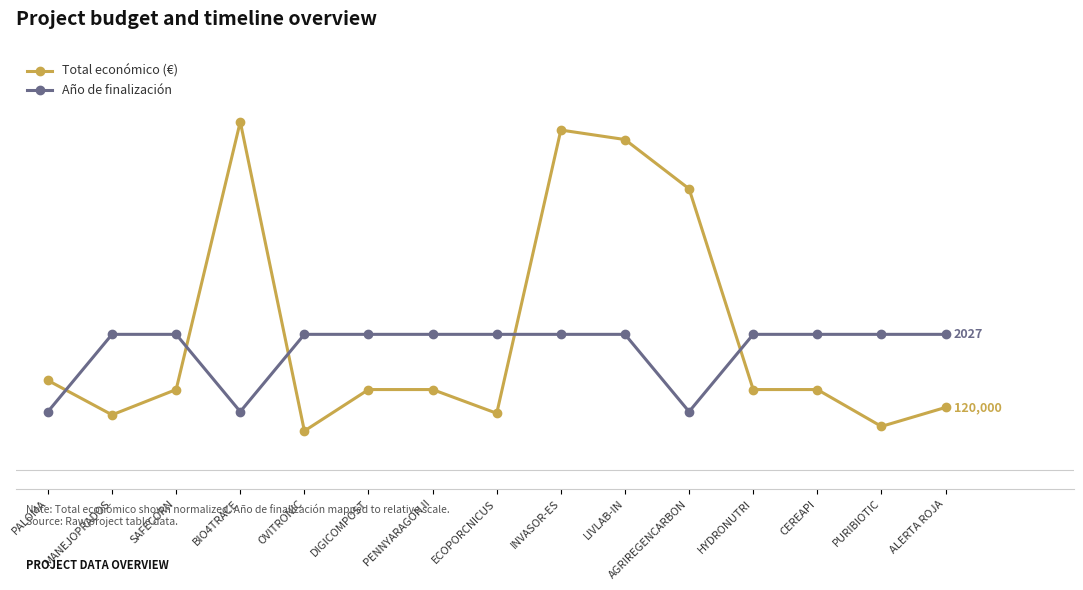

What are all the series names shown in the legend?

Total económico (€), Año de finalización